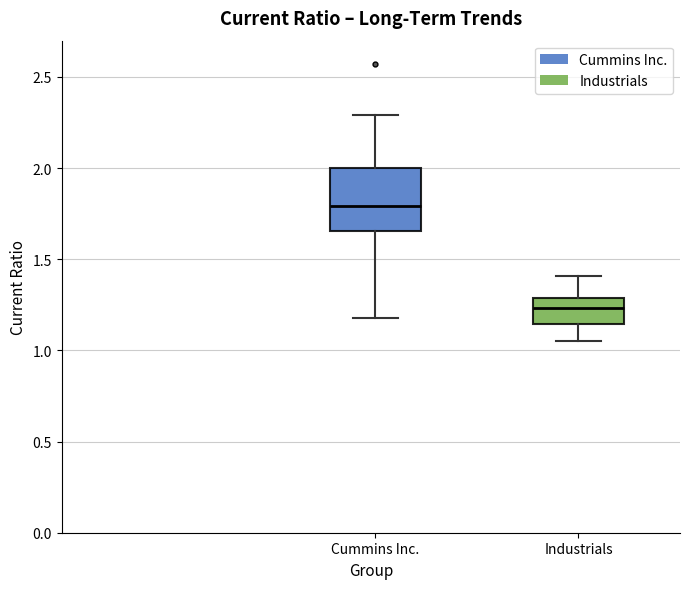

Where is the lower edge of the box for Industrials on the y-axis? The values are not printed on the chart, so give them approximately, as read against the axis.

1.15